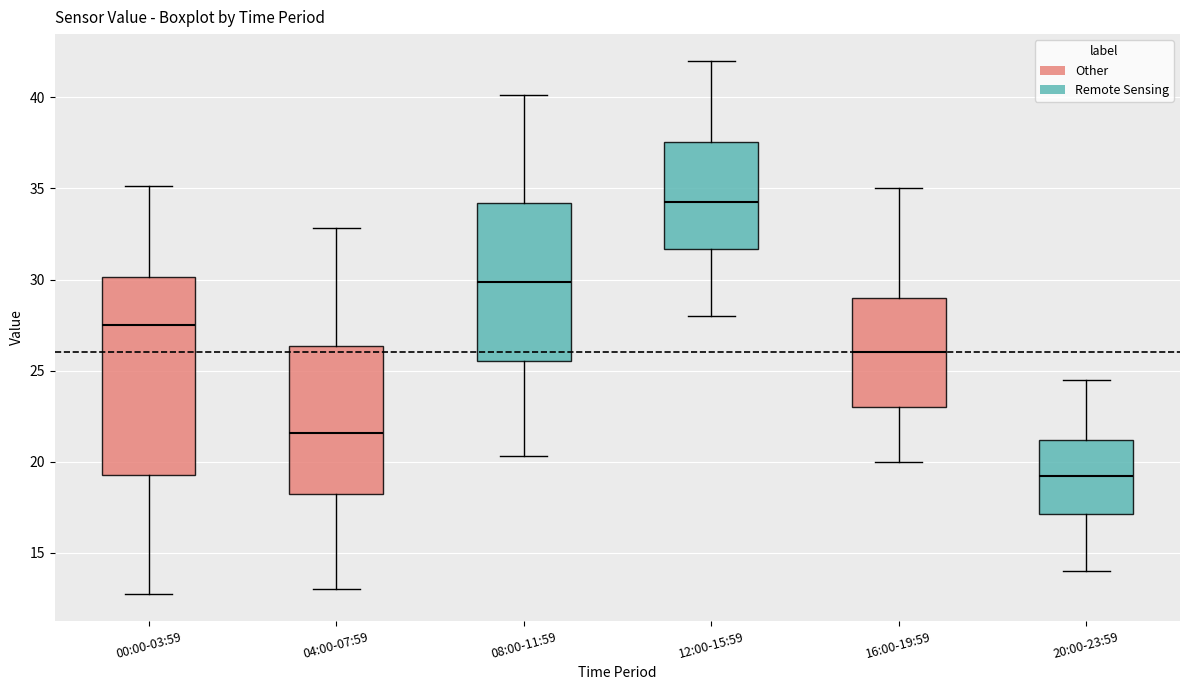

Where does the lower whisker of the box for 08:00-11:59 end on the y-axis? The values are not printed on the chart, so give them approximately, as read against the axis.

20.5